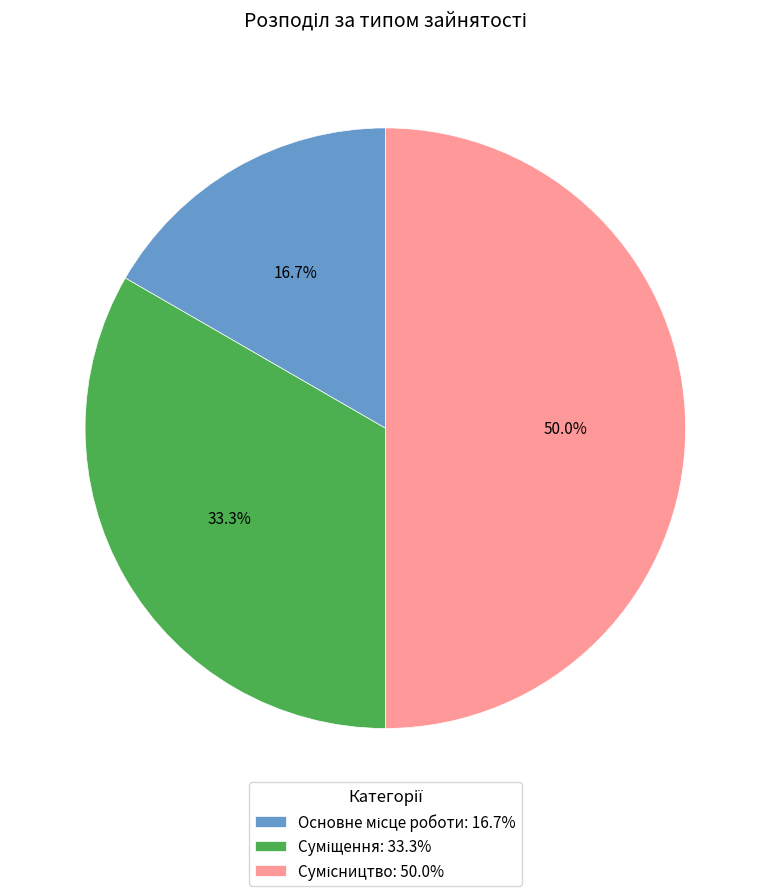

How many slices are in this pie chart?

3